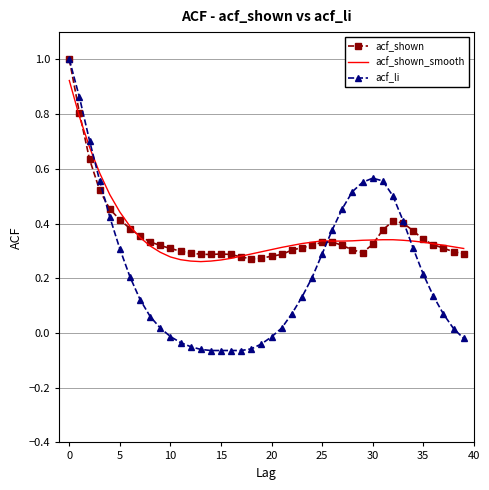

Which series ends up on top after the final intersection of acf_shown_smooth and acf_li?

acf_shown_smooth